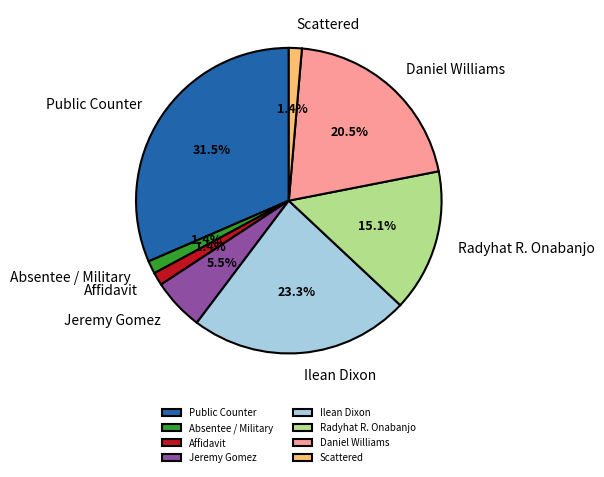

Approximately how many times larger is the value at Affidavit compared to Radyhat R. Onabanjo?

0.1